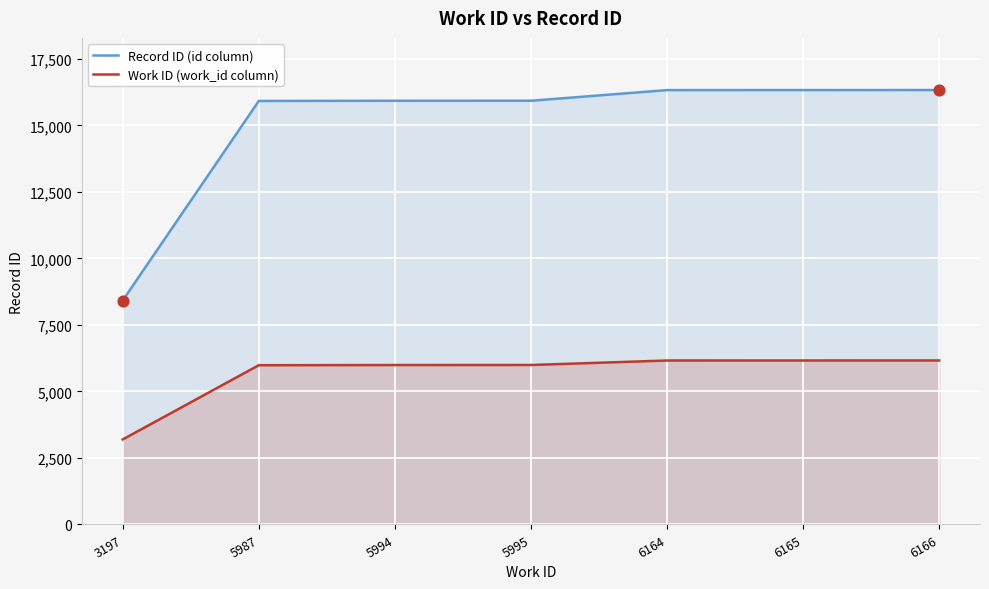

What is the total value across all series at 6164?

22494